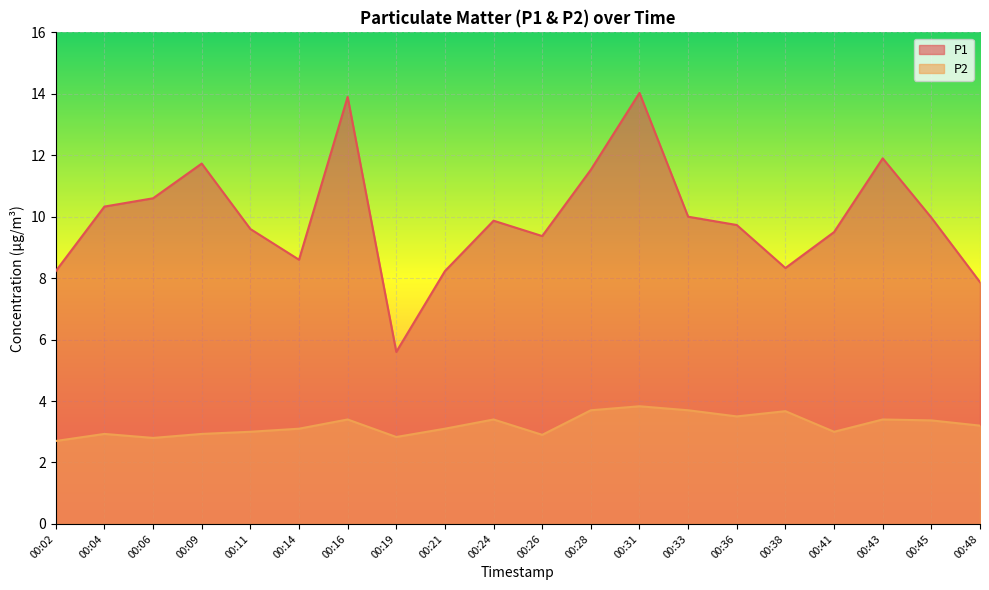

How many values in the P1 series exceed 9?

14